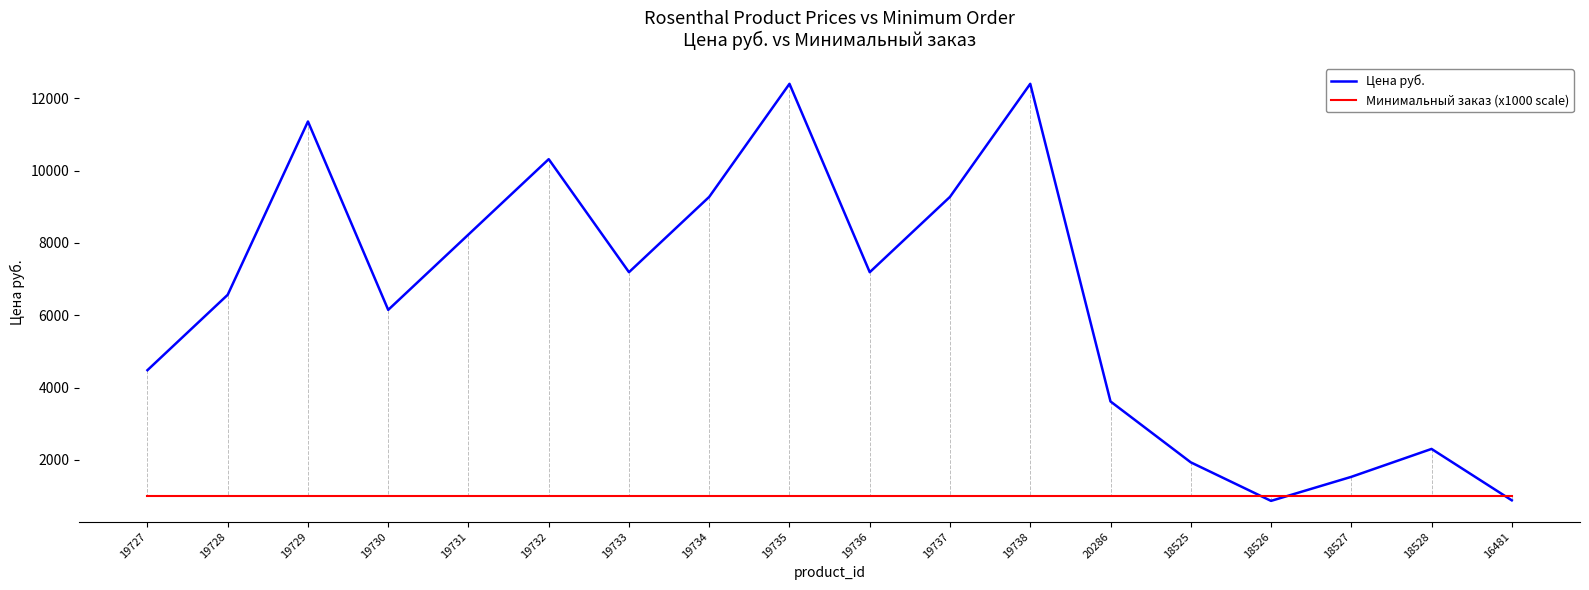

What is the total value across all series at 19727?

5472.0